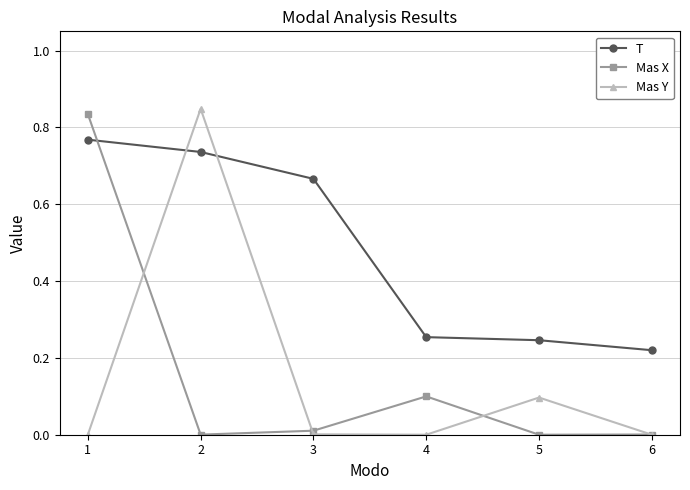

Which series changed the most between 1 and 4?

Mas X